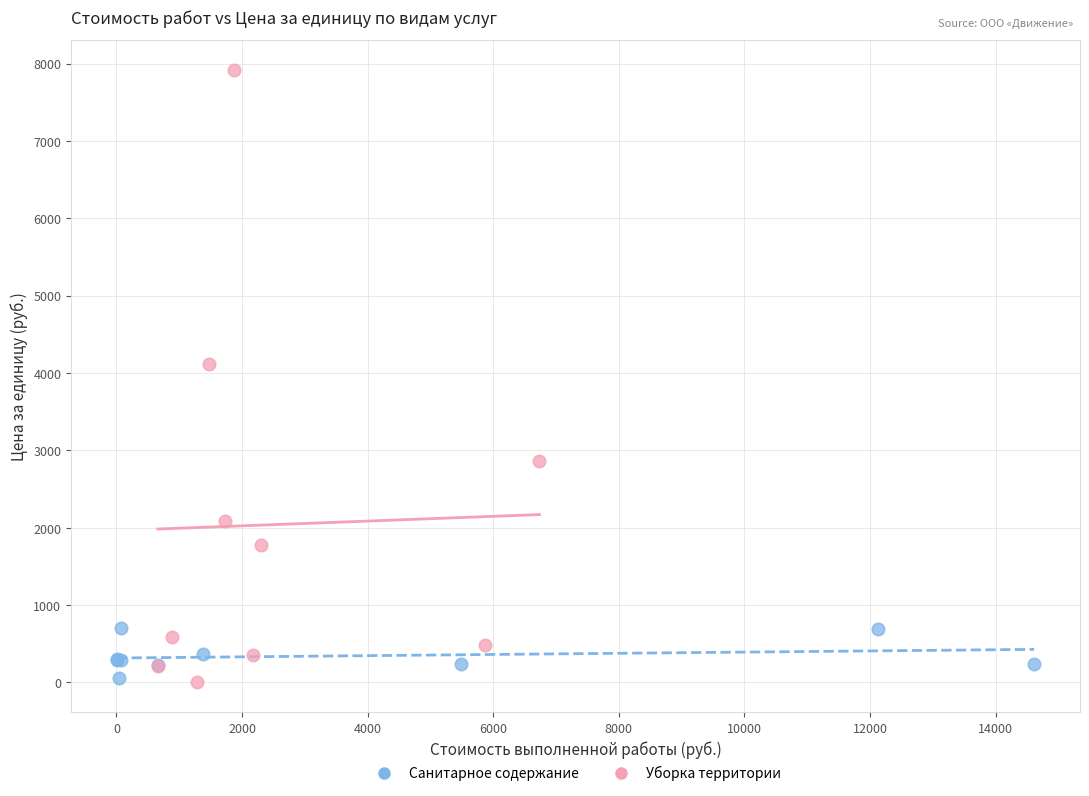

Which series contains the highest Y value?

Уборка территории